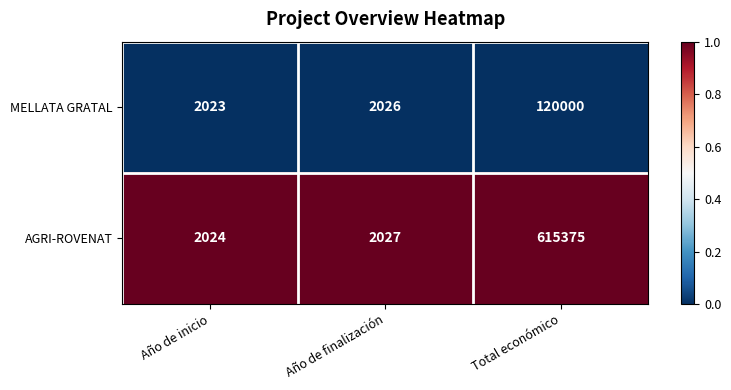

At which category is the sum across all series the highest?

Total económico